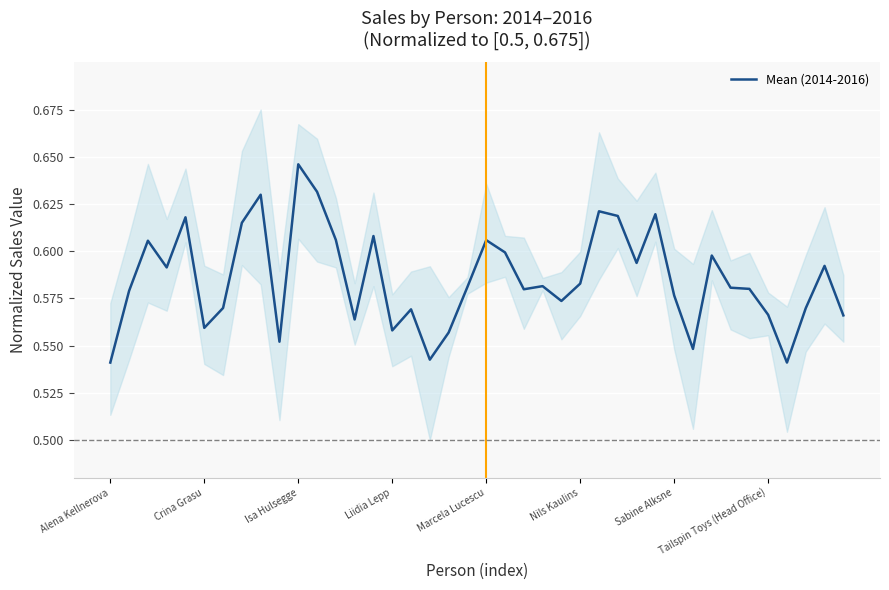

At which label does Mean (2014-2016) reach its peak?

Isa Hulsegge